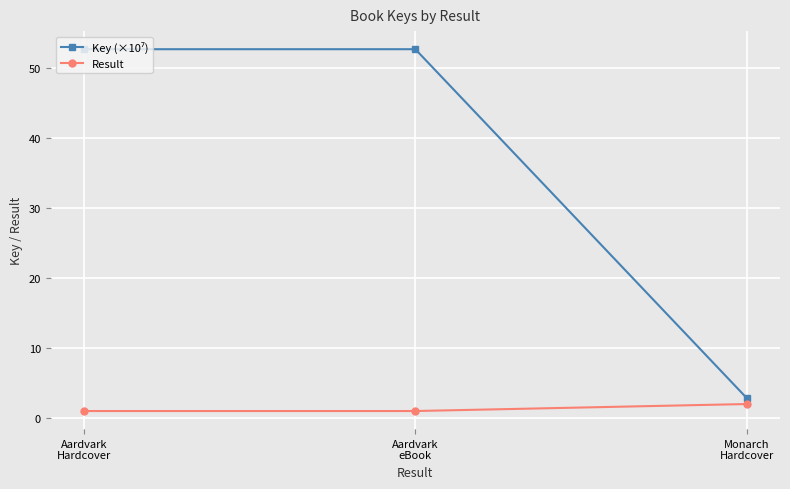

What is the value of the Result point at the 3rd from the left?

2.0